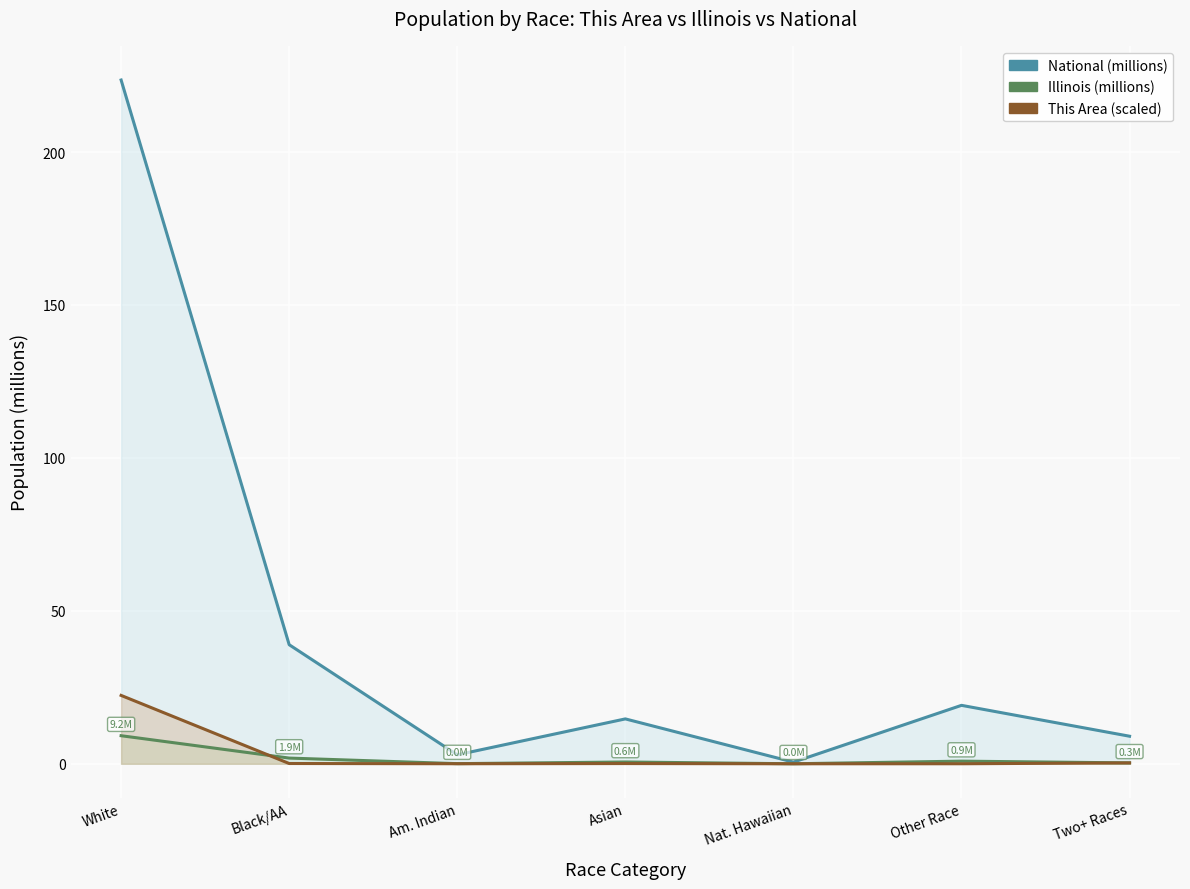

At which category does Illinois (millions) reach its first local peak?

Asian